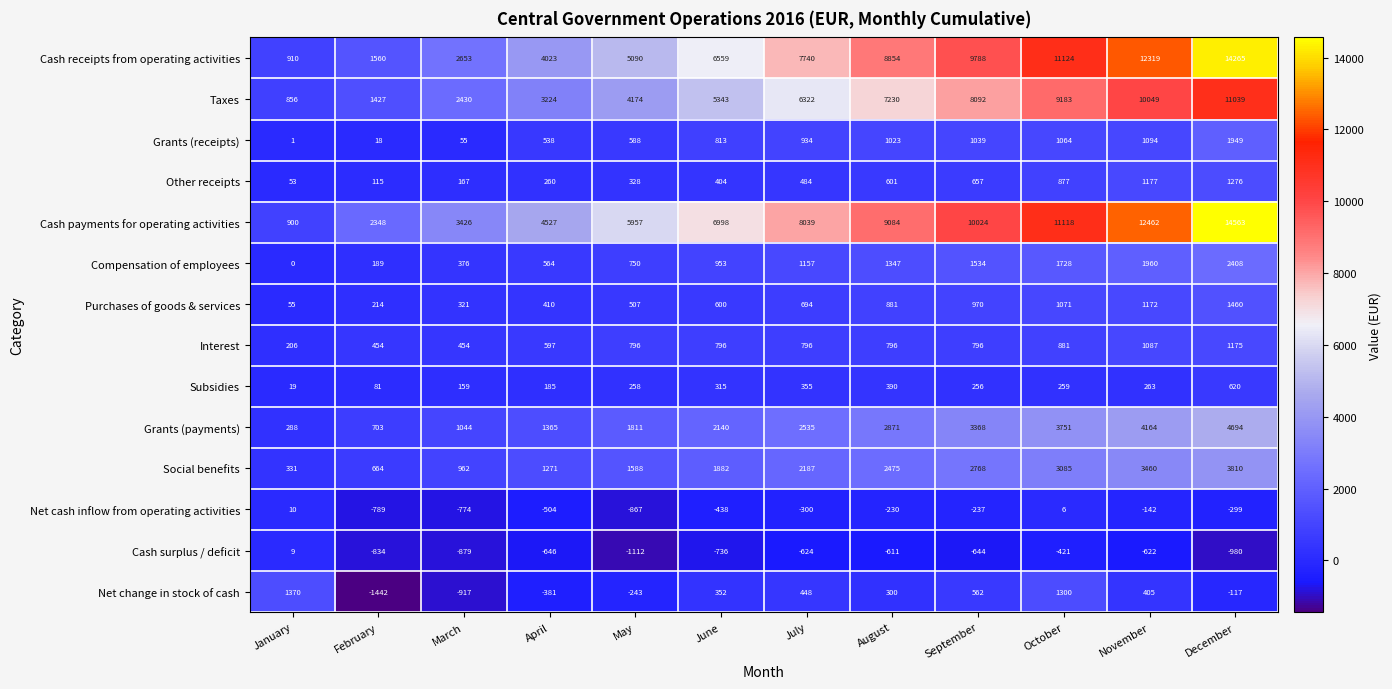

What is the sum of the Social benefits values at October and June?

4967